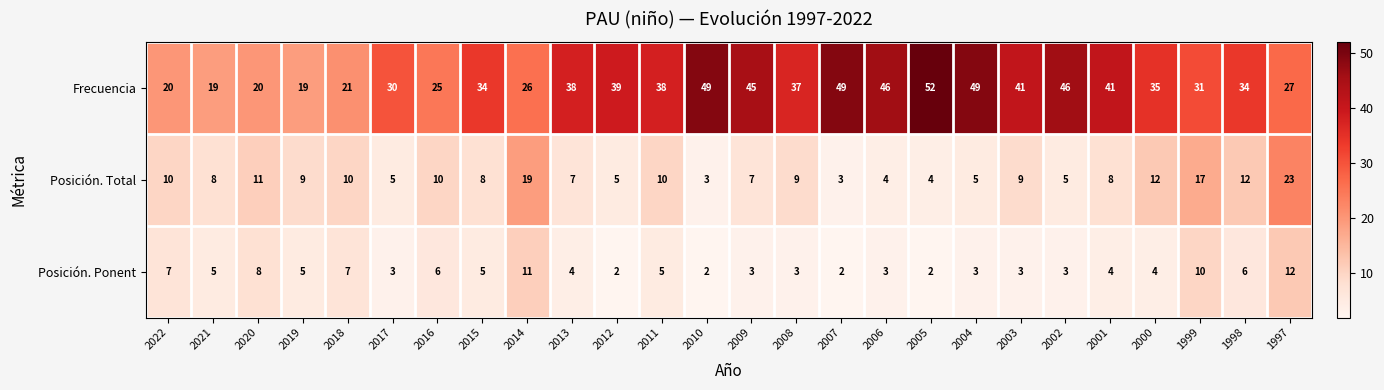

At which label does Posición. Total first exceed 9?

2022